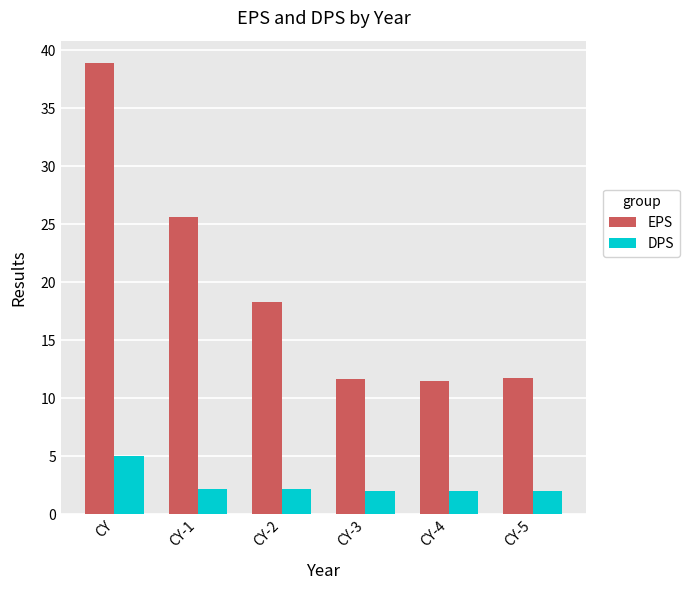

The EPS series shows 18.3 at CY-2. True or false?

True